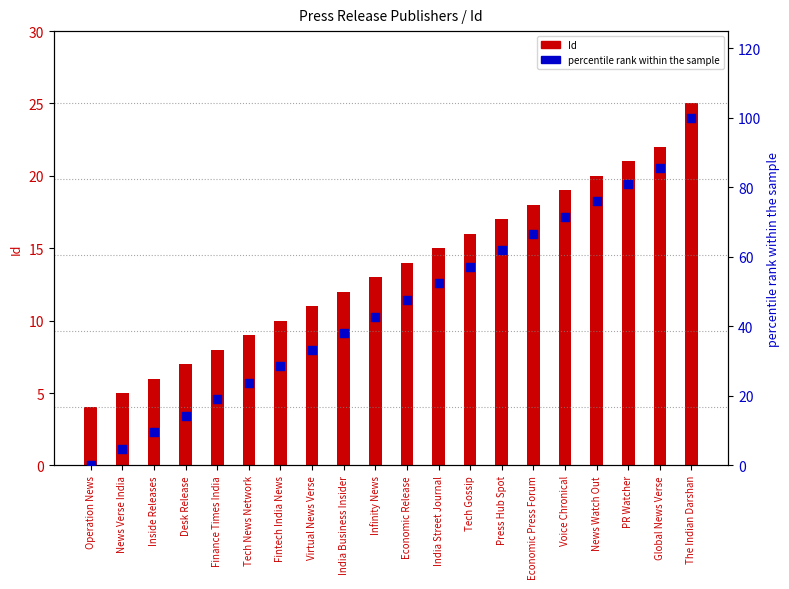

Which series has the largest Y range (max minus min)?

percentile rank within the sample